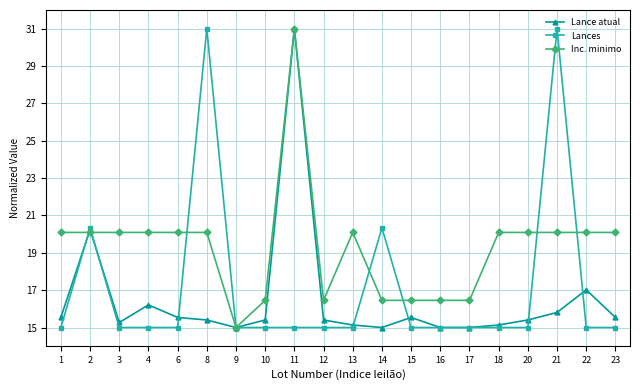

Is it true that Lance atual equals 15.0 at 14?

True